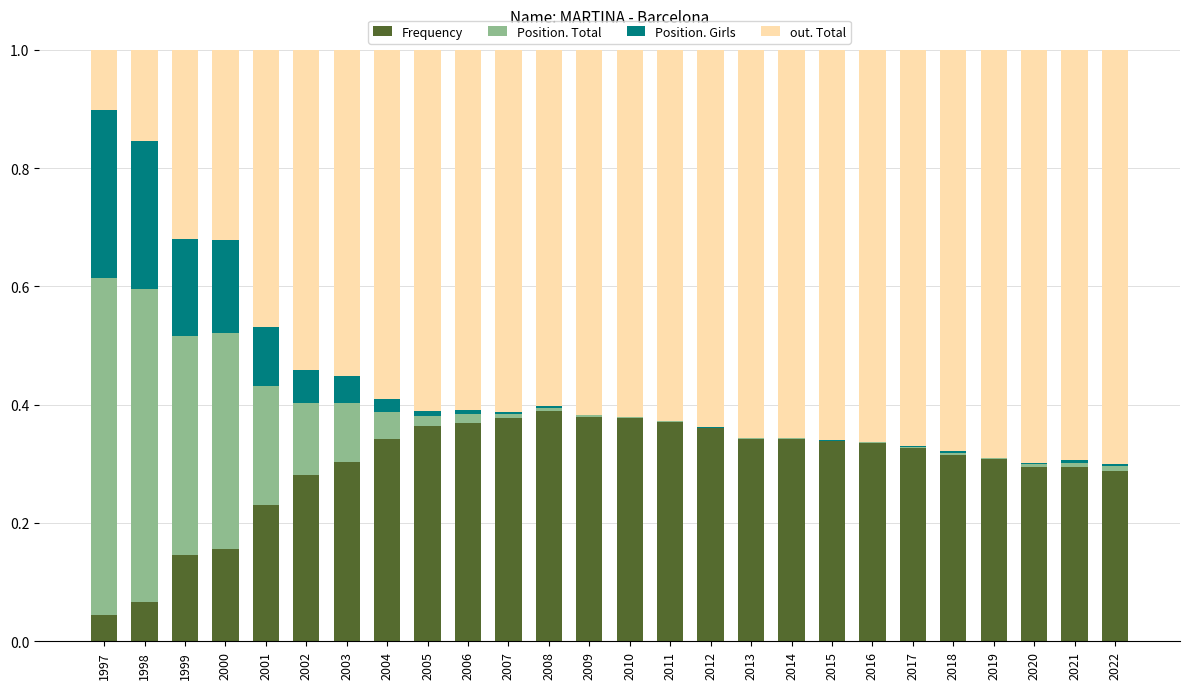

True or false: Frequency has a value of 0.3 at 2021.

True